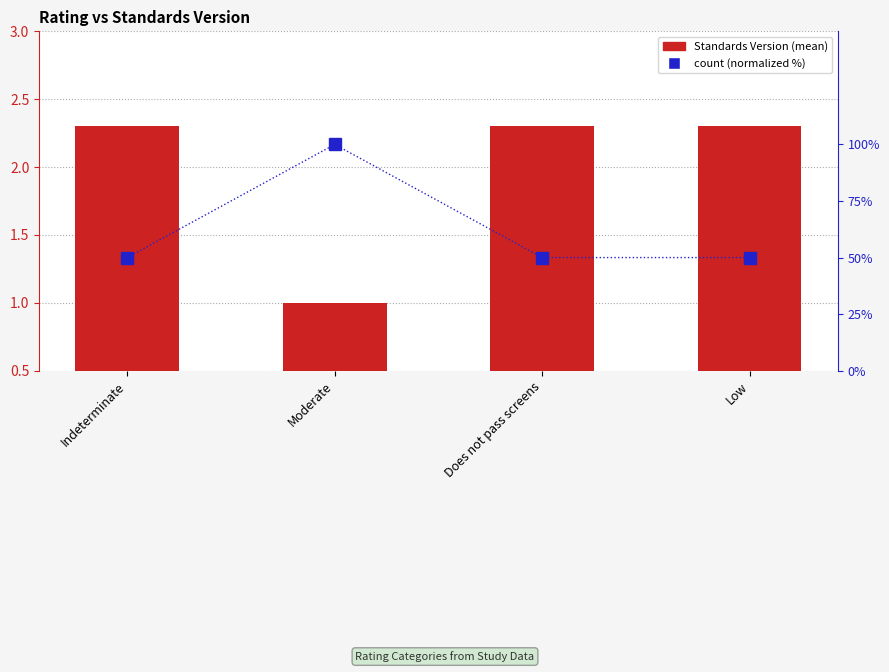

What are all the series names shown in the legend?

Standards Version, count (normalized %)